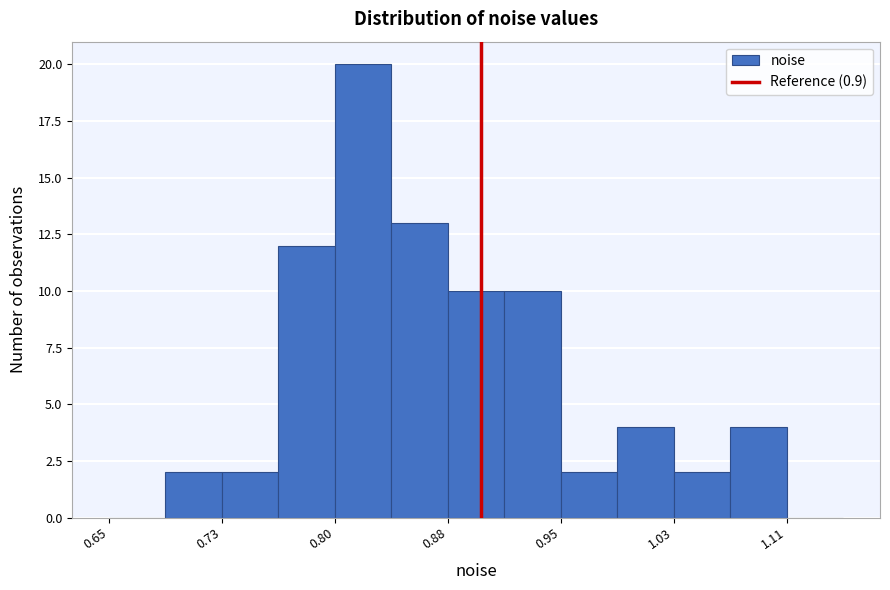

Around what value on the x-axis is the tallest bar? Give the approximate position of its centre, as read against the axis.

0.82